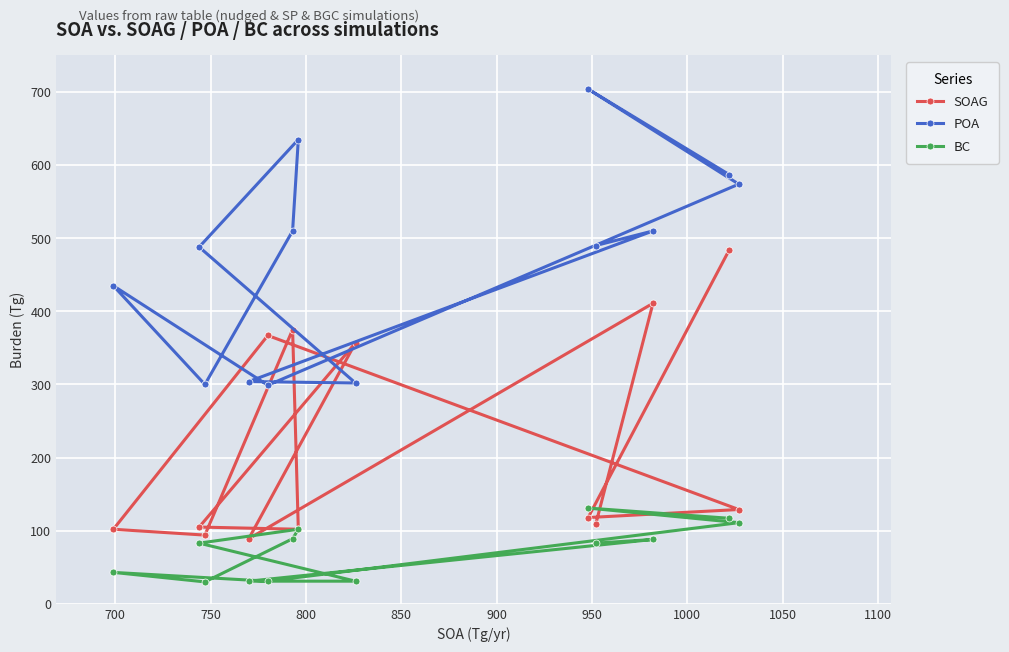

How many distinct data groups are displayed?

3